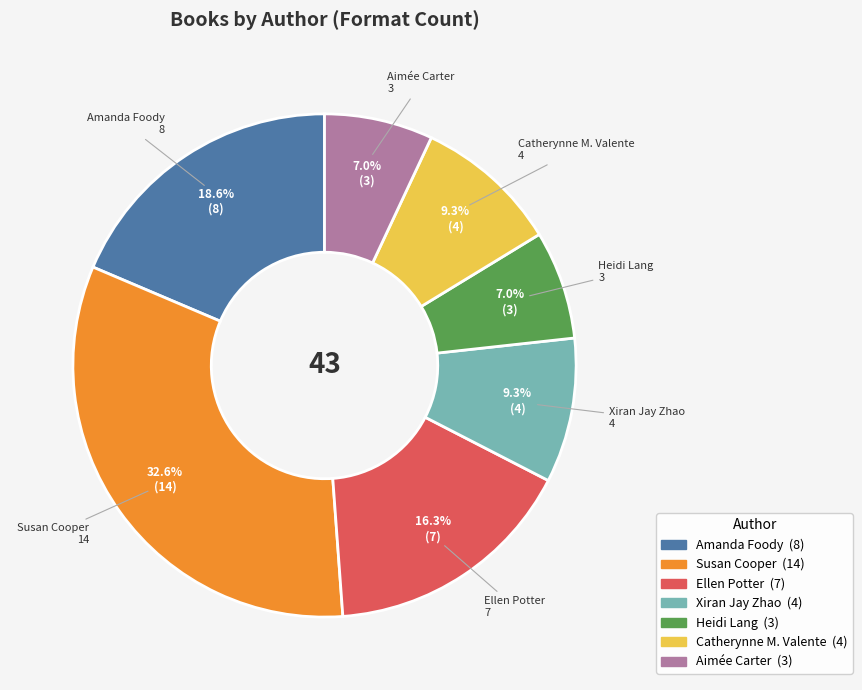

How many segments does this pie chart have?

7